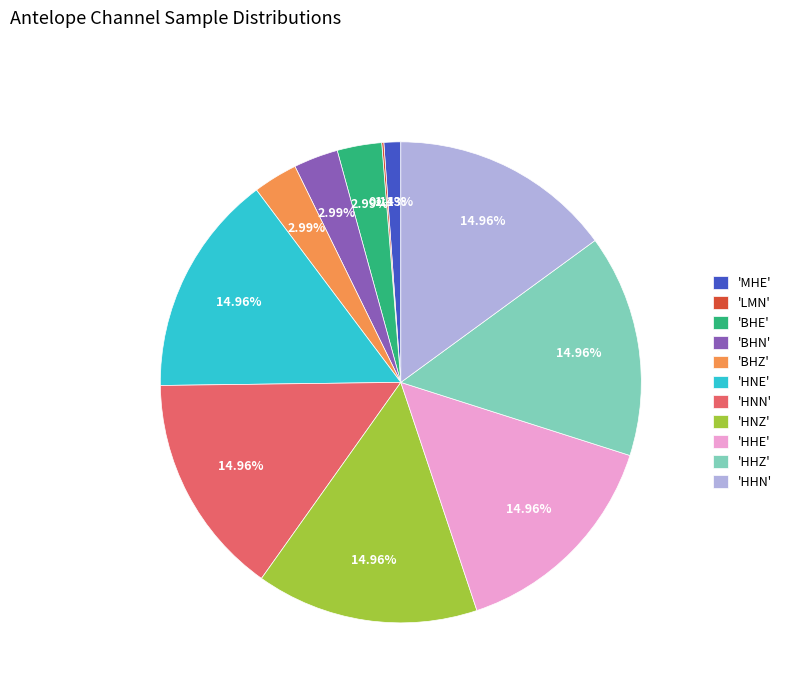

Is there any slice that represents more than half of the pie?

No